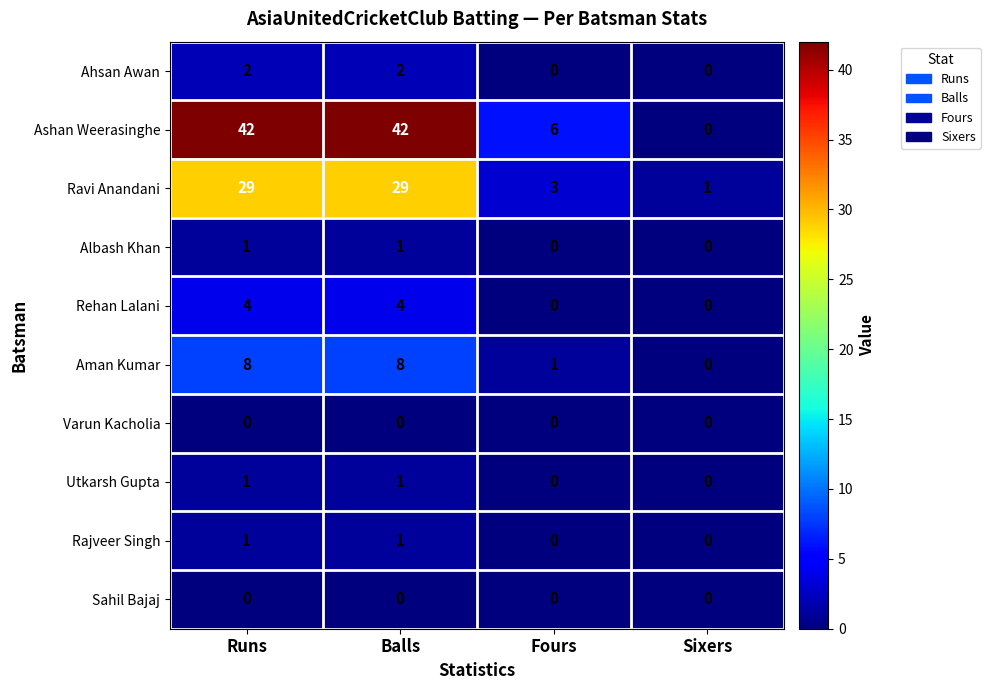

What is the greatest value displayed?

42